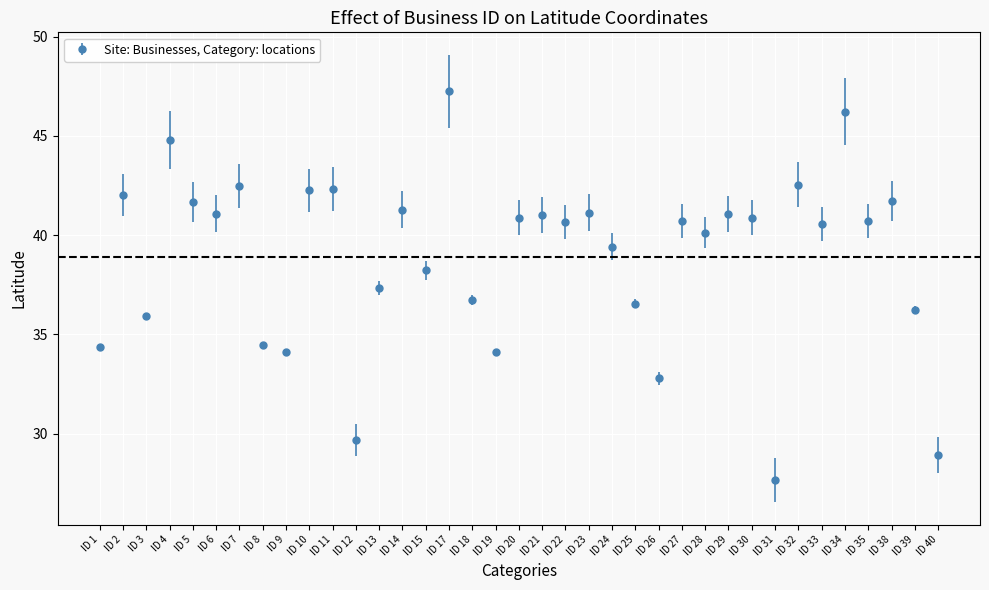

What is the change in value from ID 32 to ID 34?

+3.7